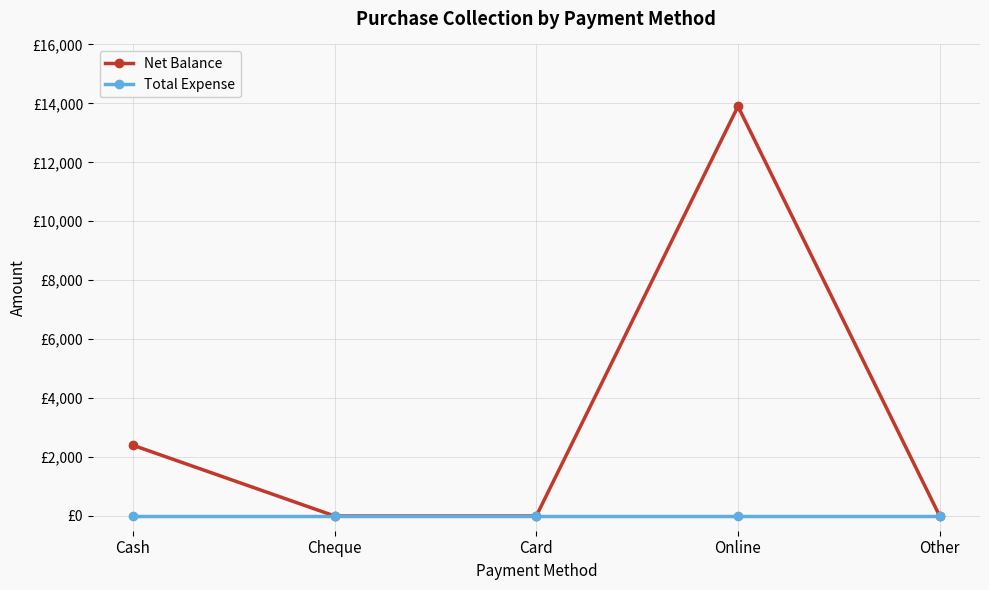

The value of Net Balance at Card is 6435. True or false?

False